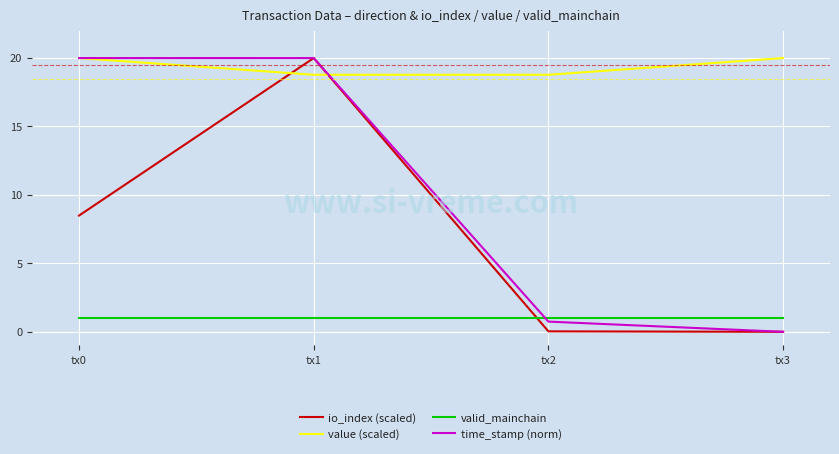

Which series has the largest total across all categories?

value (scaled)